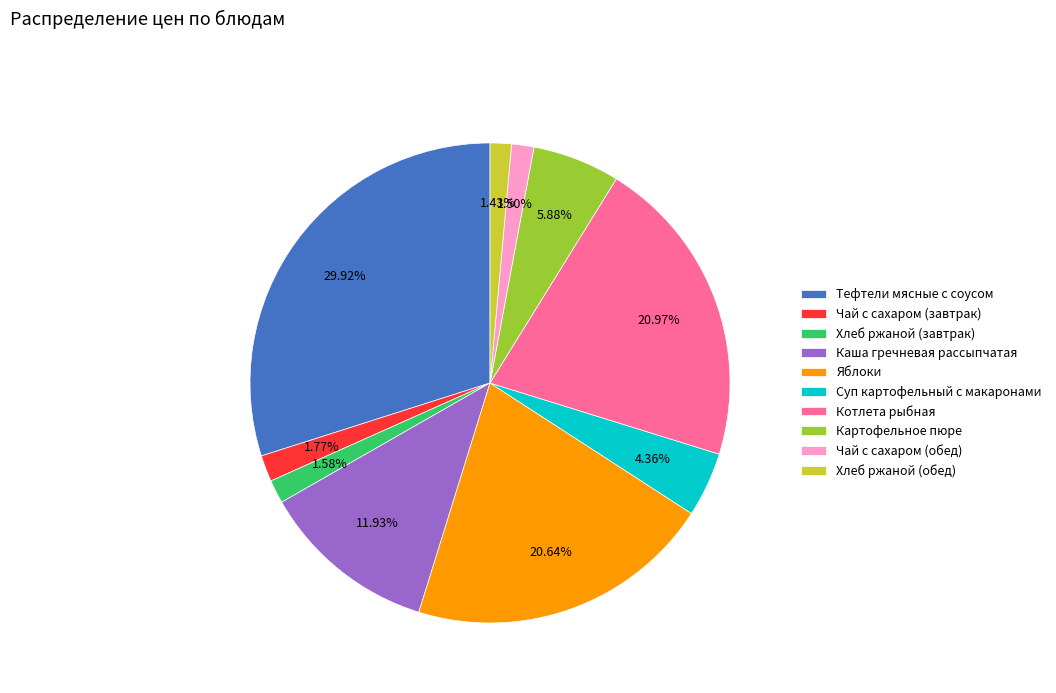

Which category has the biggest portion of the pie?

Тефтели мясные с соусом